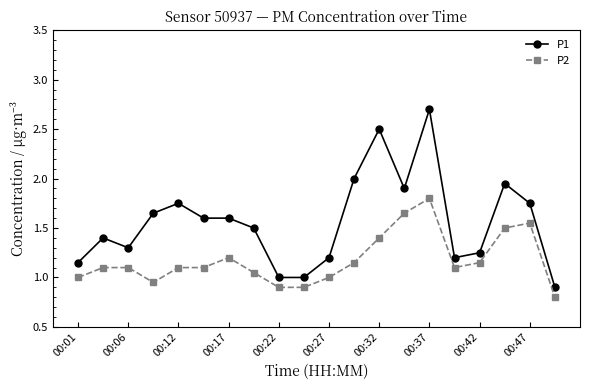

What is the lowest value of the P2 series?

0.8